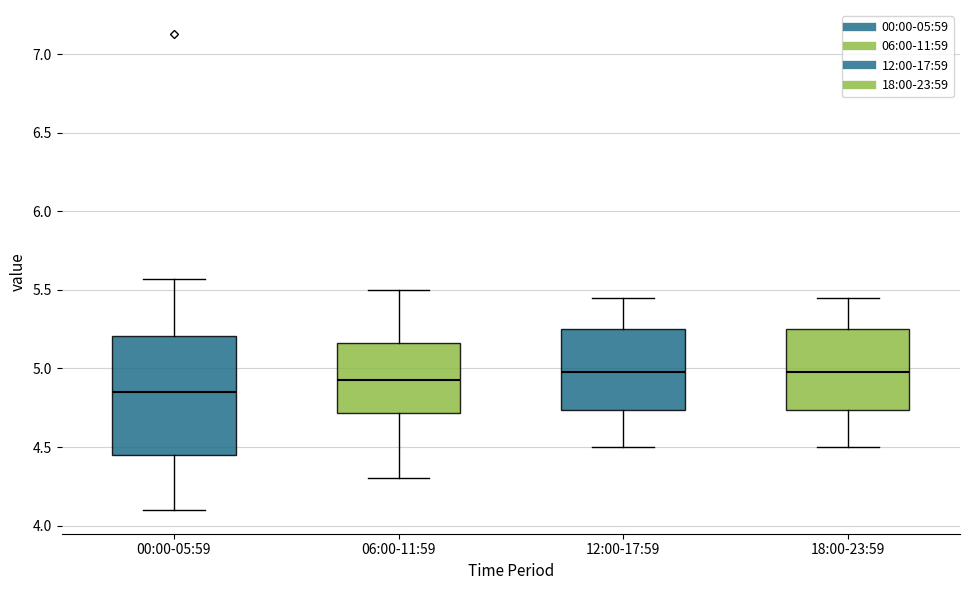

Reading left to right, read every box against the y-axis: the position of its median line, the range the box covers, and the ends of its whiskers. The values are not printed on the chart, so give them approximately, as read against the axis.

00:00-05:59: median 4.85, box 4.45 to 5.20, whiskers 4.10 to 5.55
06:00-11:59: median 4.95, box 4.70 to 5.15, whiskers 4.30 to 5.50
12:00-17:59: median 5.00, box 4.75 to 5.25, whiskers 4.50 to 5.45
18:00-23:59: median 5.00, box 4.75 to 5.25, whiskers 4.50 to 5.45